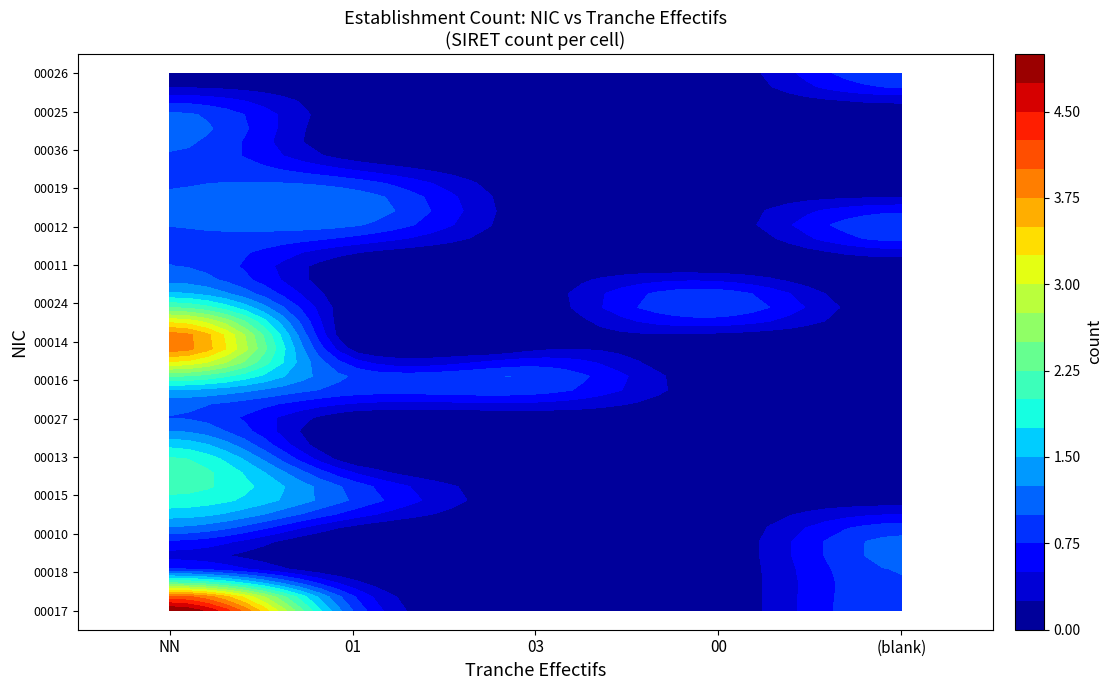

What is the sum of all 00024 values?

3